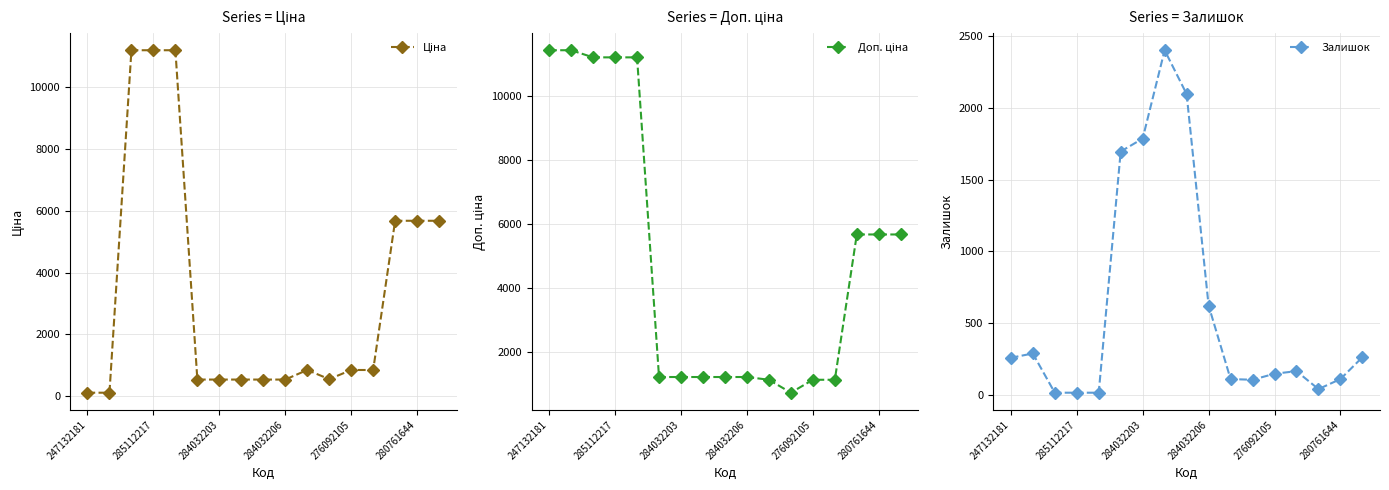

What is the average value of the Залишок series?

597